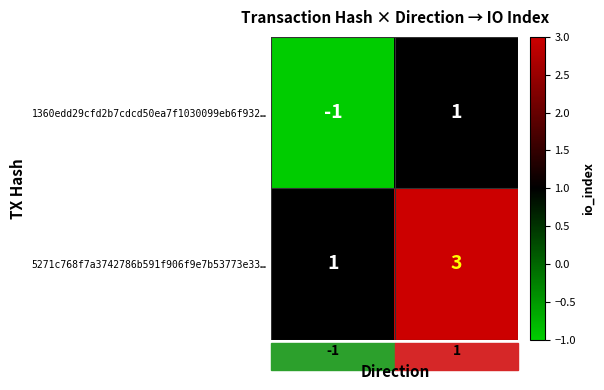

What is the sum of the 5271c768f7a3742786b591f906f9e7b53773e33… values at -1 and 1?

4